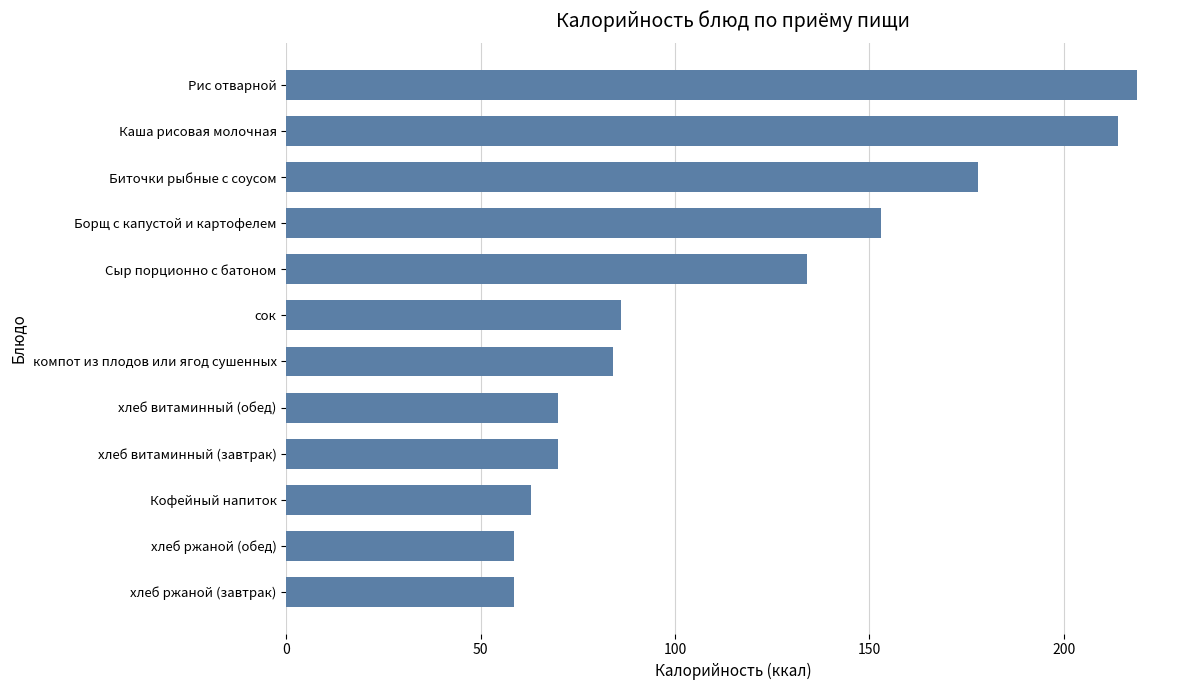

How many bars are there in total?

12